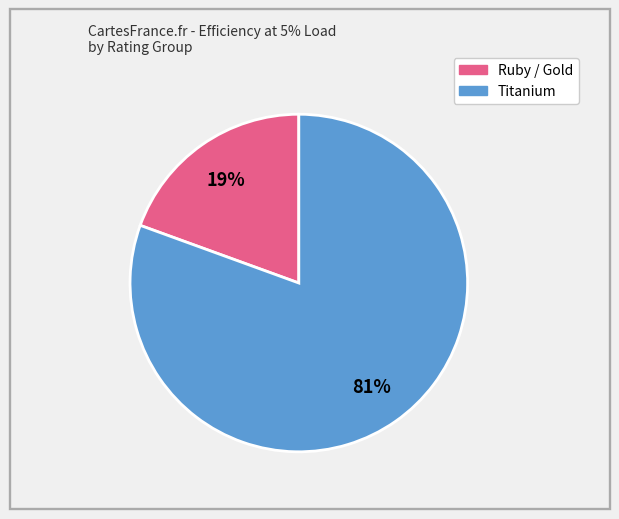

To the nearest percent, what is the average slice percentage?

50%